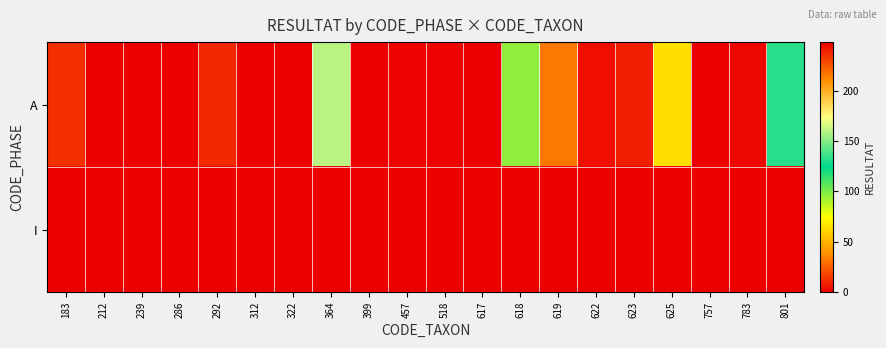

How many series are shown in this chart?

2